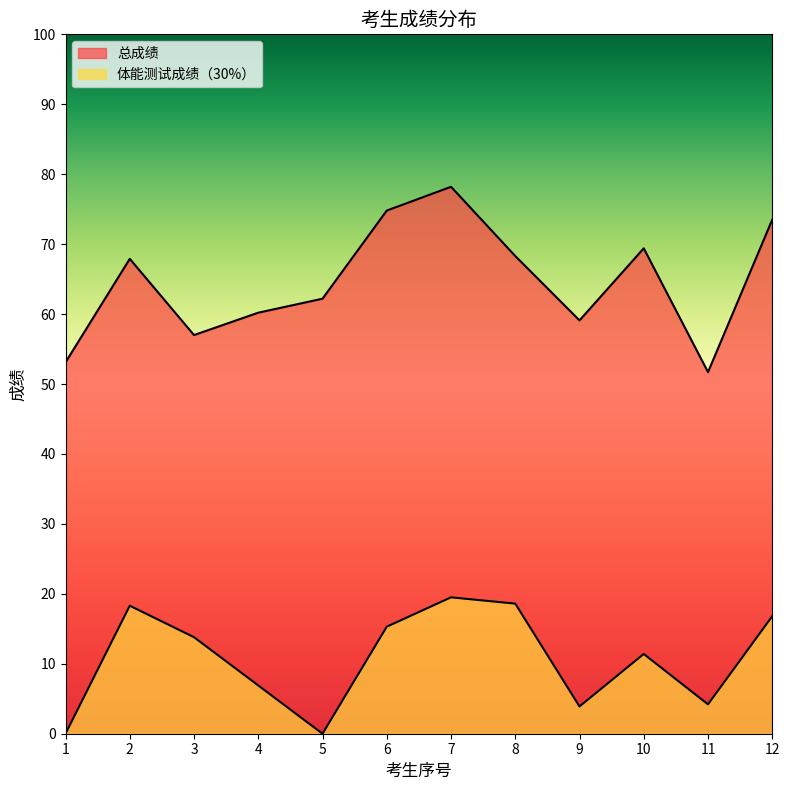

List the series in order of their peak value, highest first.

总成绩, 体能测试成绩（30%）